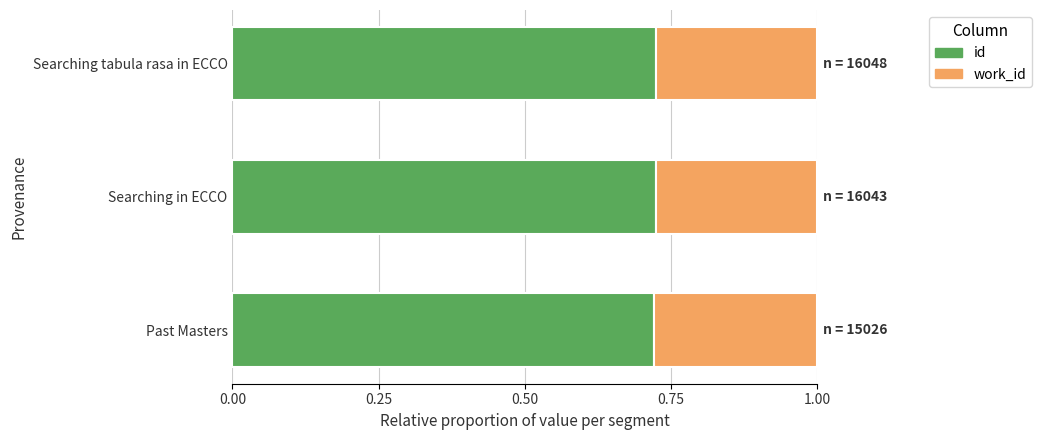

What is the sum of the id values at Searching tabula rasa in ECCO and Searching in ECCO?

1.5